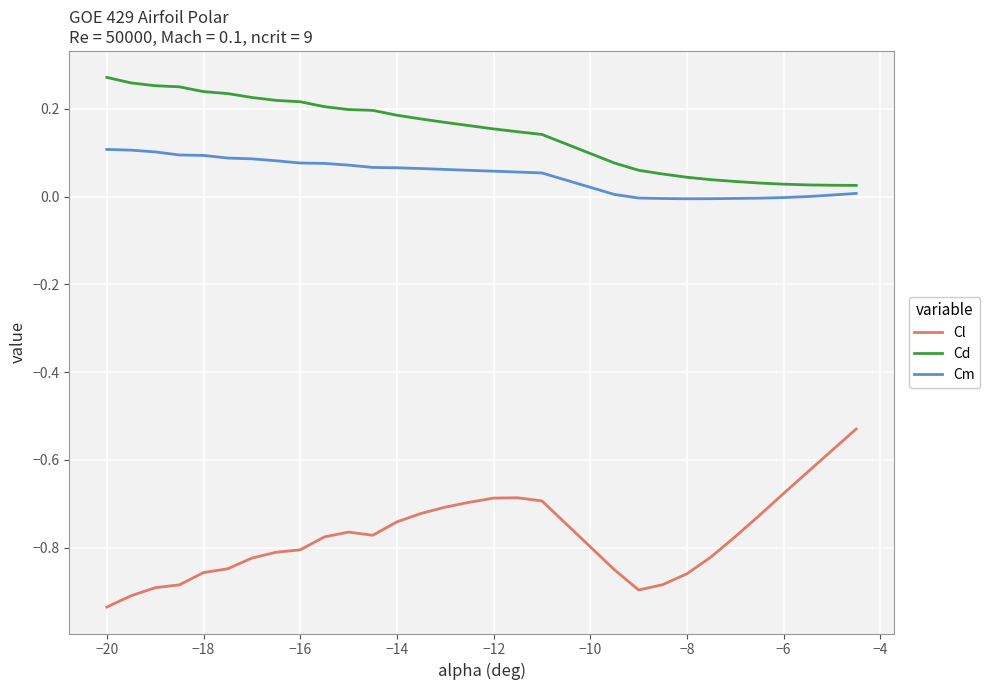

Which series has the largest total across all categories?

Cd